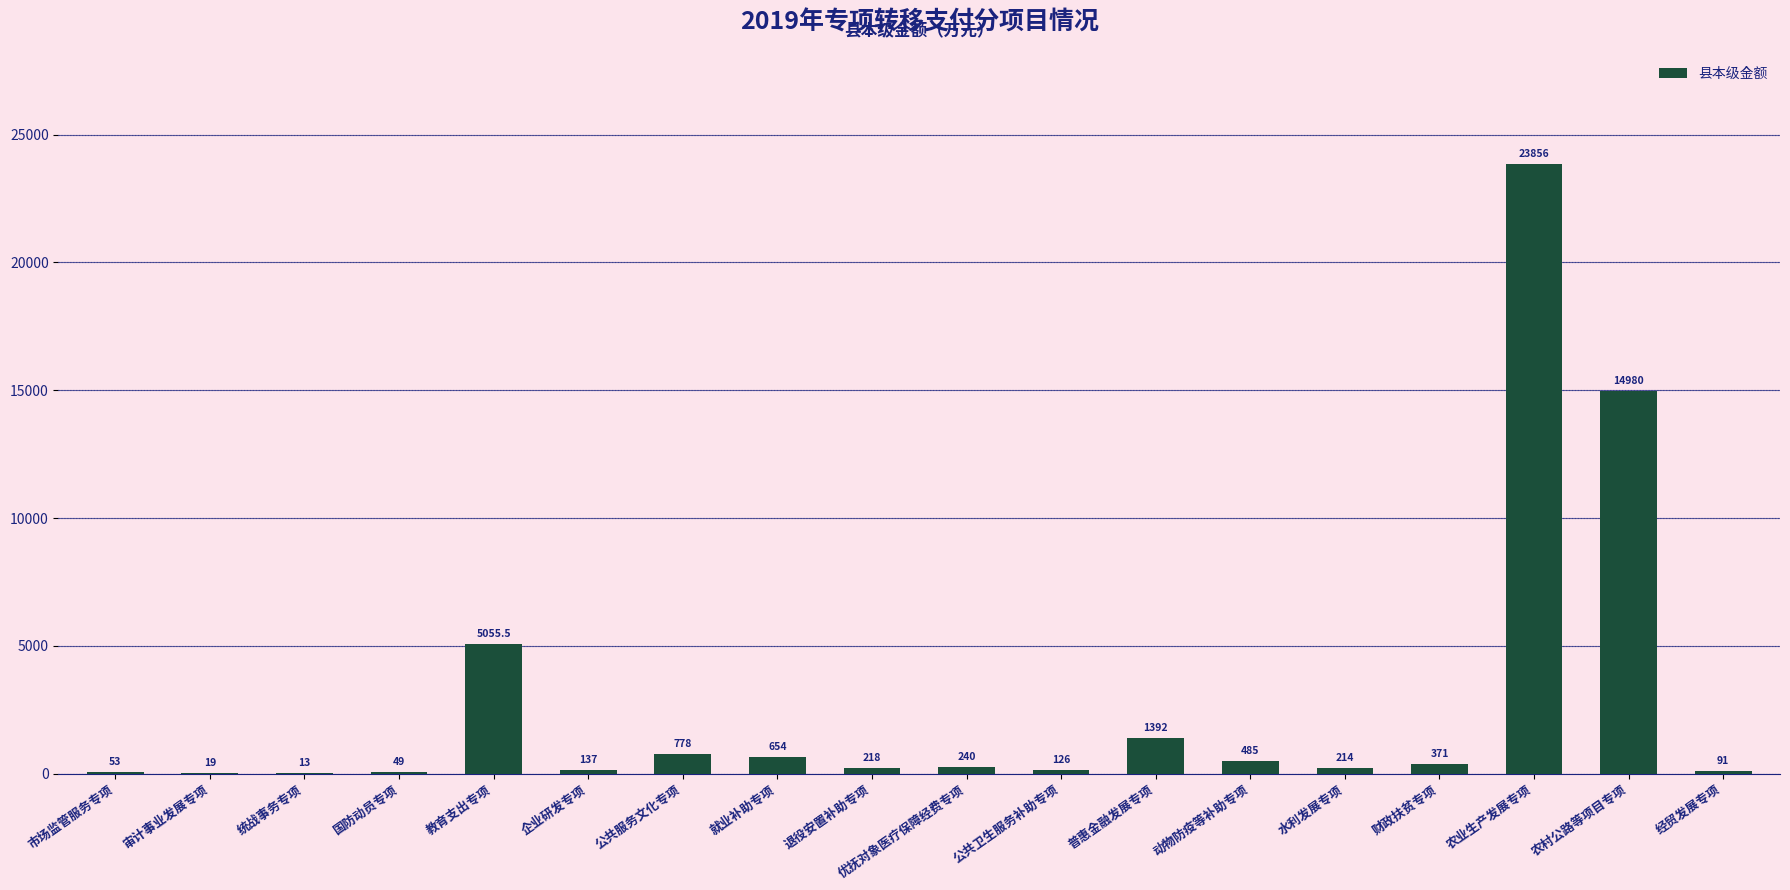

What is the average value?

2707.3